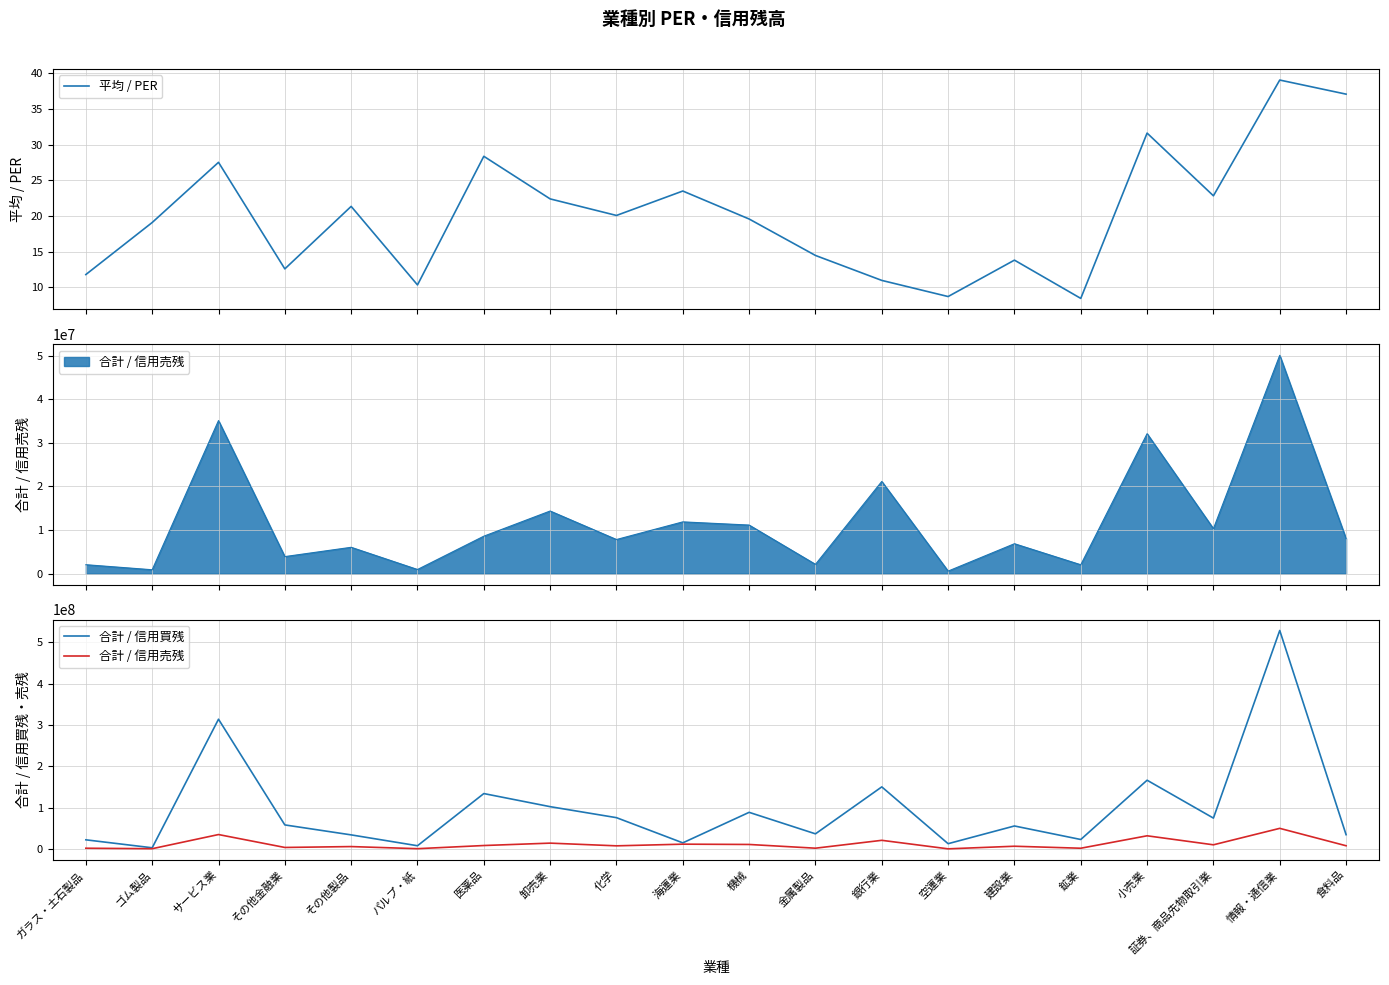

How many data points in 合計 / 信用売残 are less than 8030900?

10